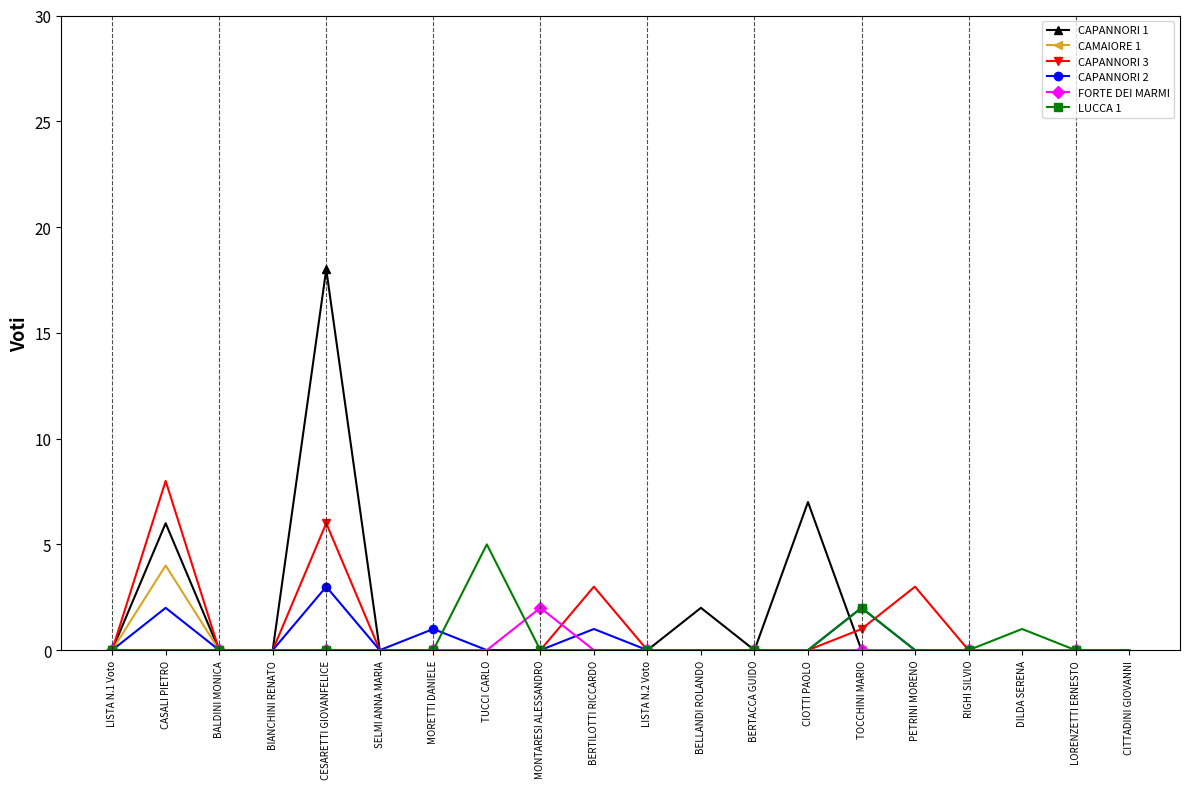

At which category is the sum across all series the highest?

CESARETTI GIOVANFELICE